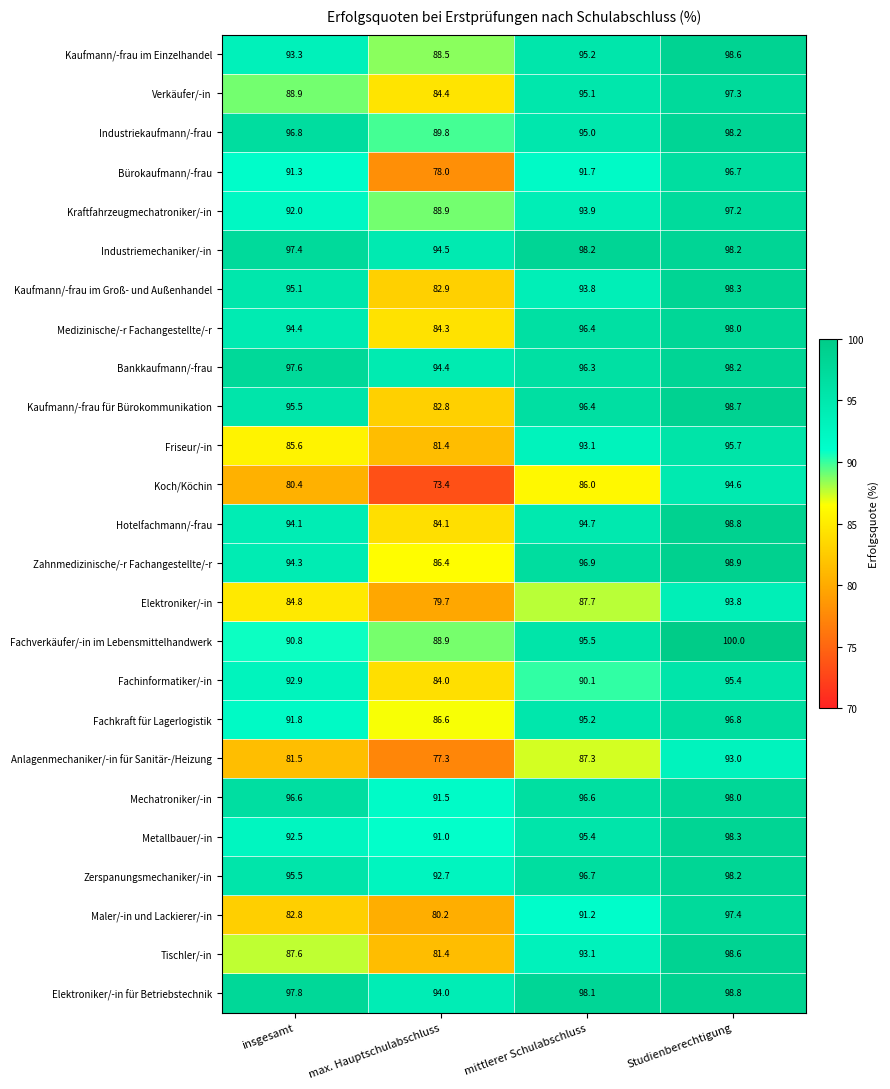

The value of Koch/Köchin at mittlerer Schulabschluss is 117.6. True or false?

False